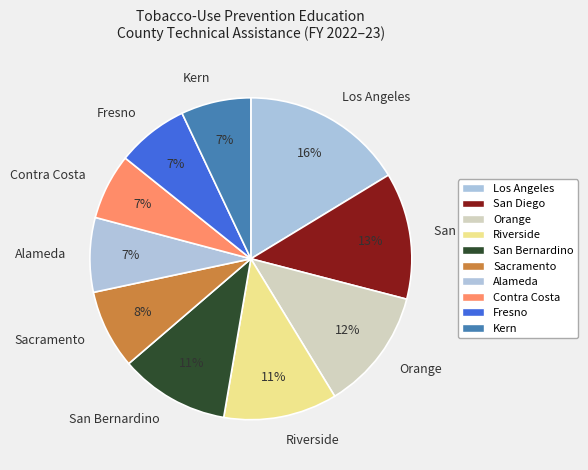

To the nearest percent, what is the combined percentage of Orange and Kern?

19%